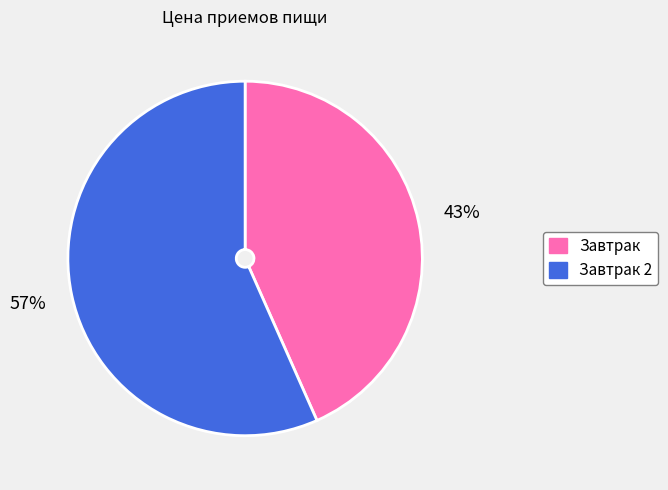

To the nearest percent, what is the average slice percentage?

50%